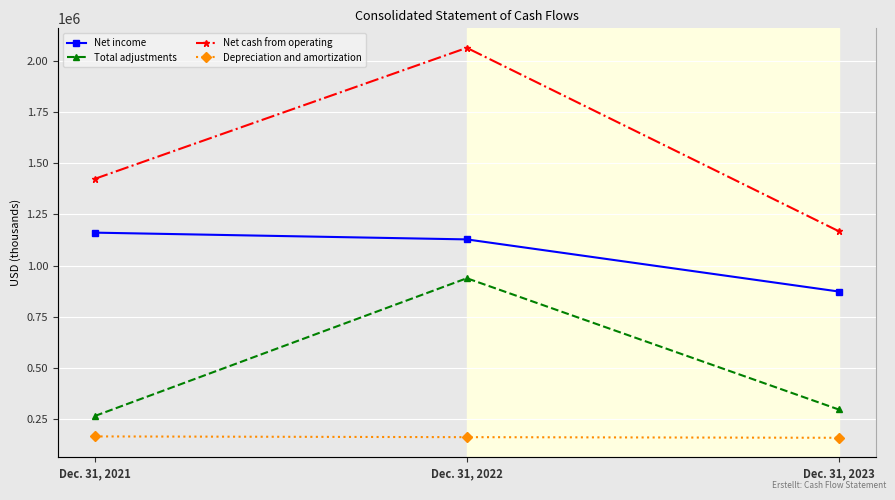

What is the difference between the maximum and minimum values in the Net income series?

288180